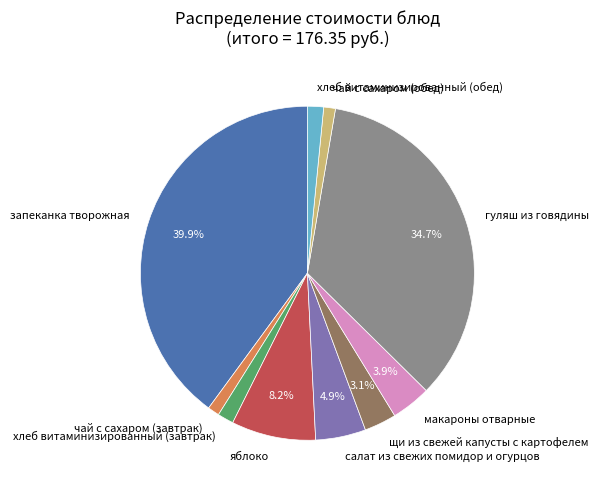

Which category has the biggest portion of the pie?

запеканка творожная